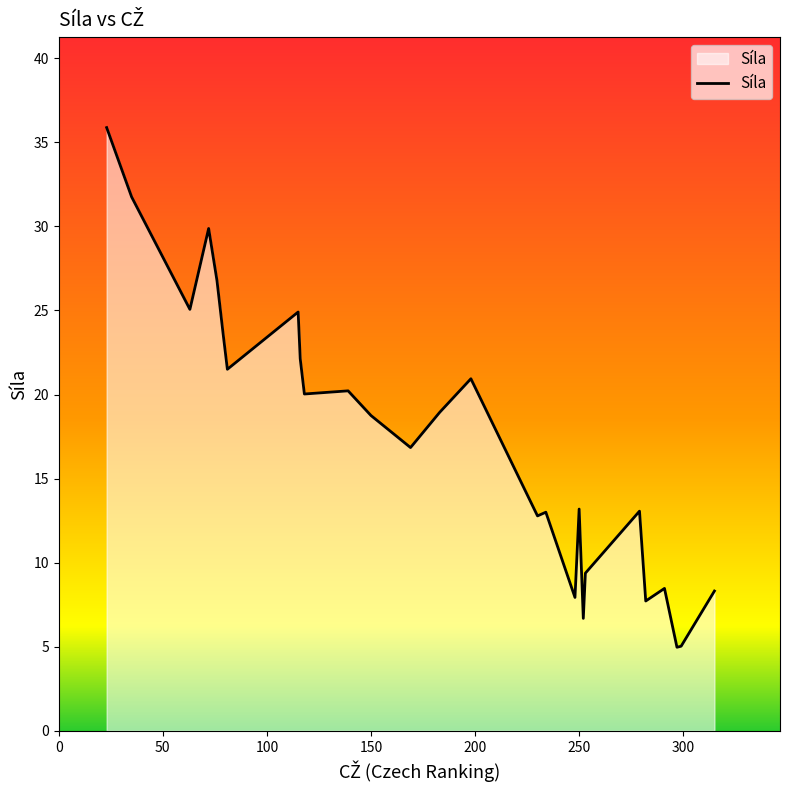

What is the greatest value displayed?

35.9